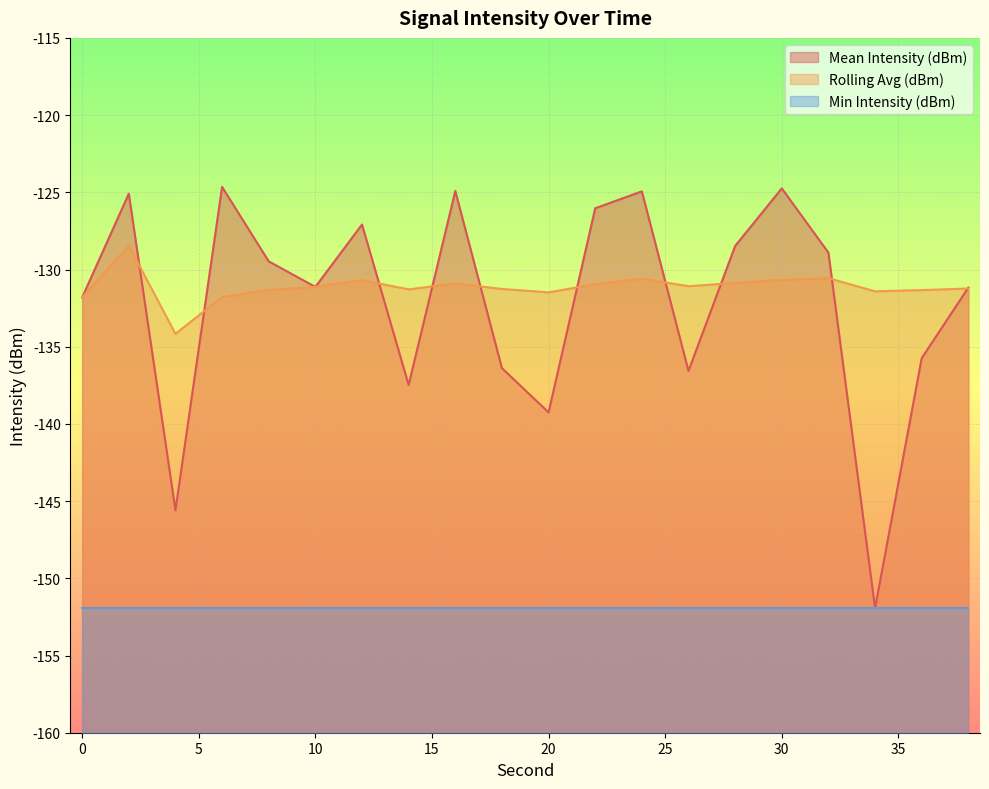

How many data points in Mean Intensity (dBm) are less than -129?

11